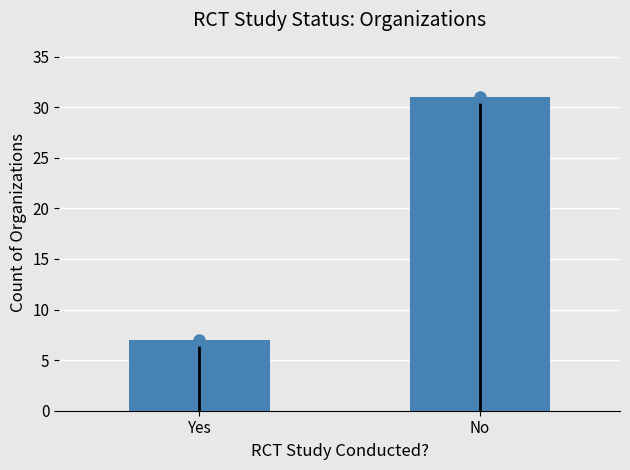

Reading left to right, extract all data points from this chart.

Yes=7	No=31